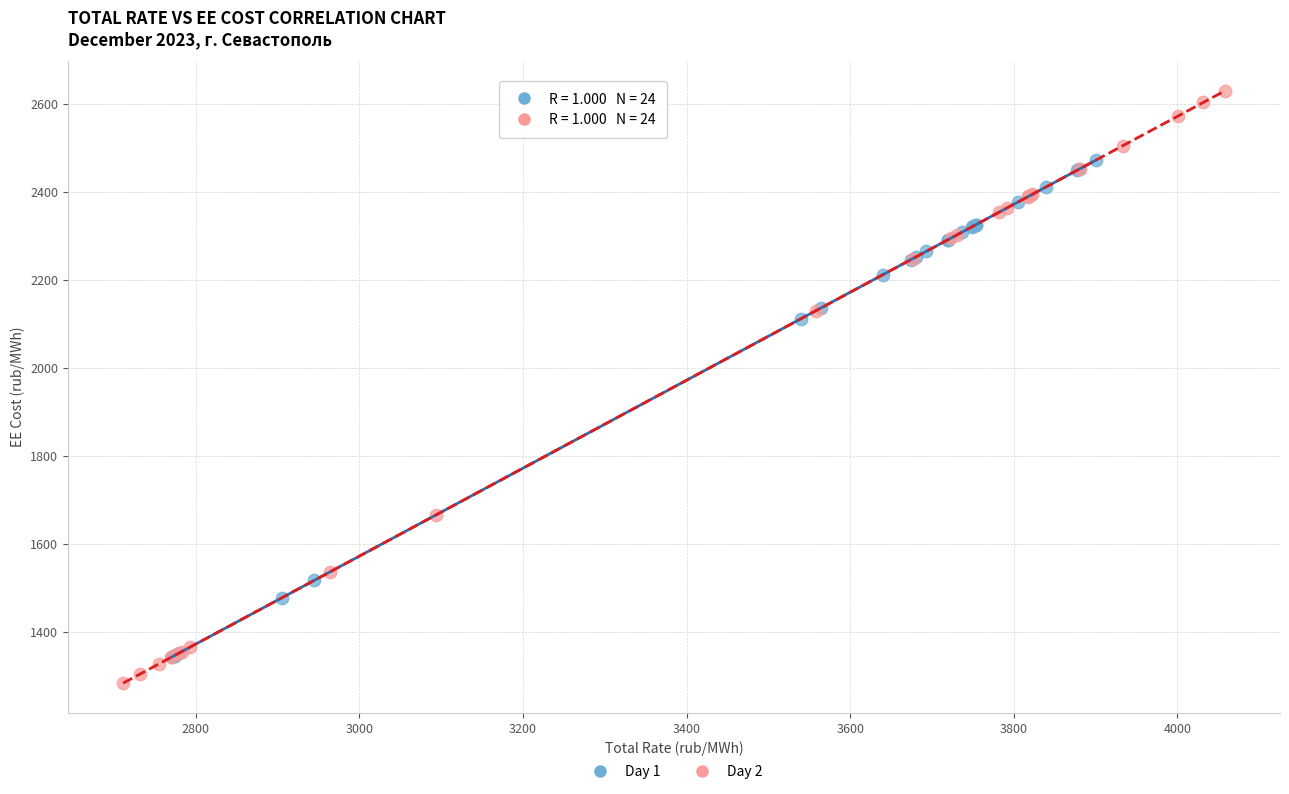

Which series has the largest Y range (max minus min)?

Day 2